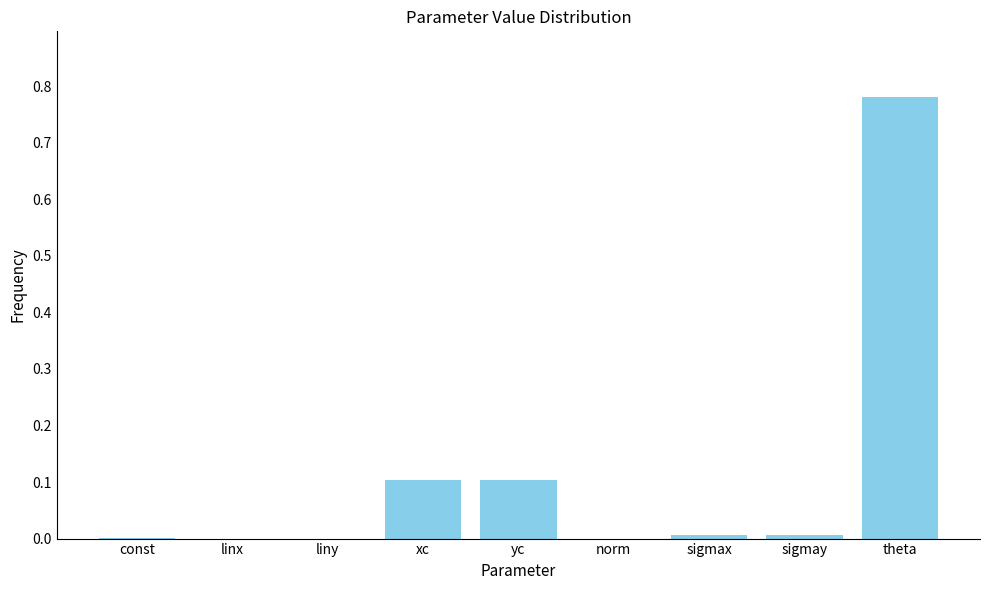

What is the sum of all values?

1.0